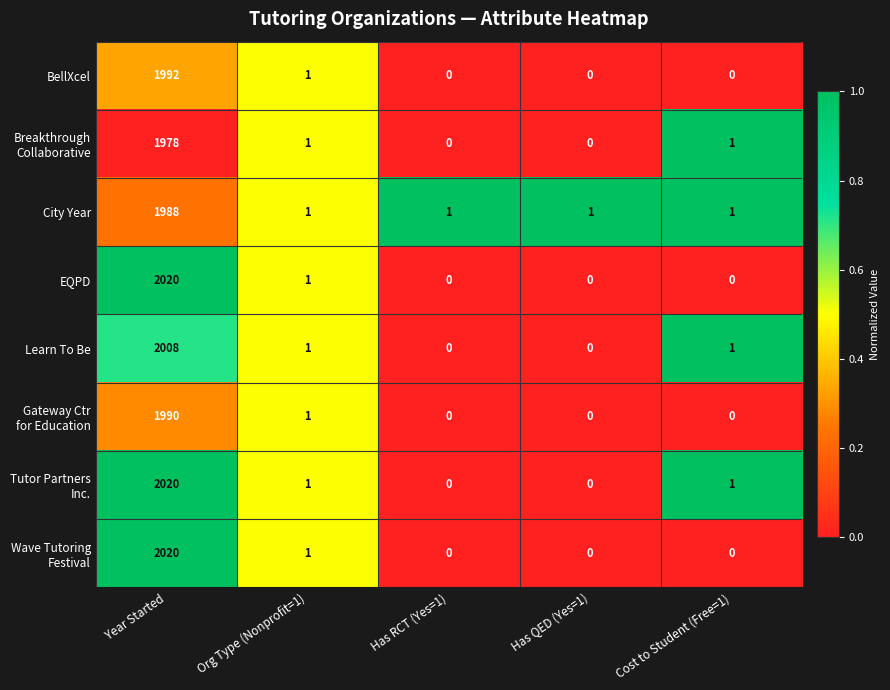

Is it true that EQPD equals 1 at Org Type (Nonprofit=1)?

True